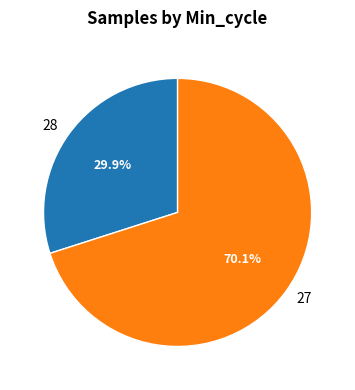

What is the ratio of the value at 27 to the value at 28?

2.3